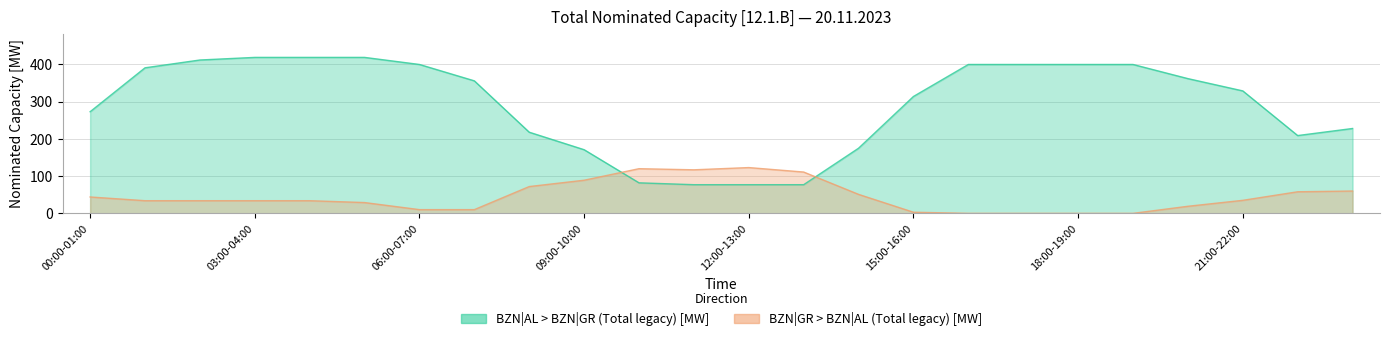

At which label is BZN|GR > BZN|AL (Total legacy) [MW] closest to 61?

23:00-00:00